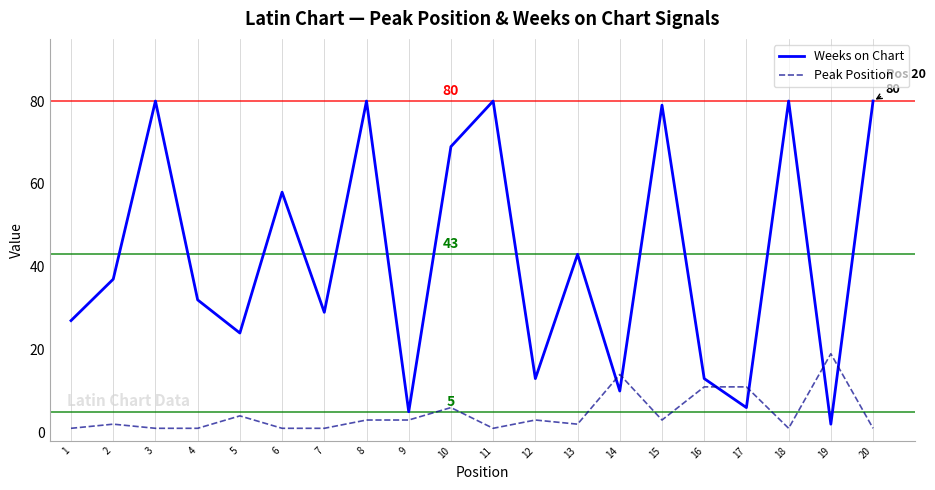

Is the value of Peak Position at 3 greater than the value of Weeks on Chart at 7?

No